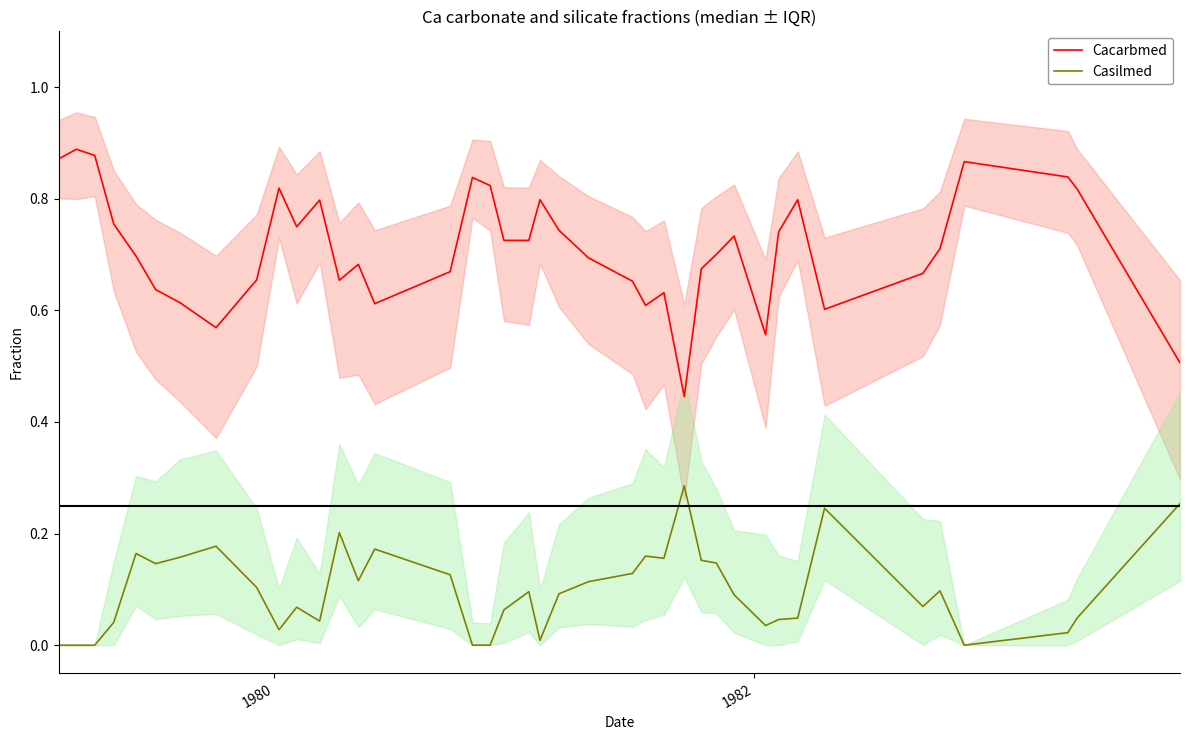

True or false: Cacarbmed and Casilmed cross at least once.

False